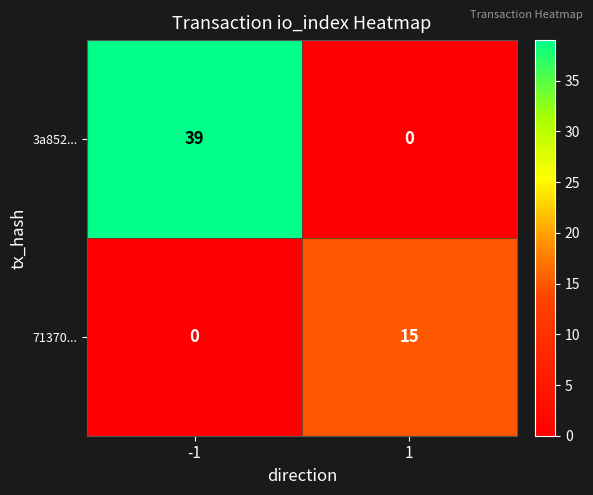

How many categories are shown in the chart?

2